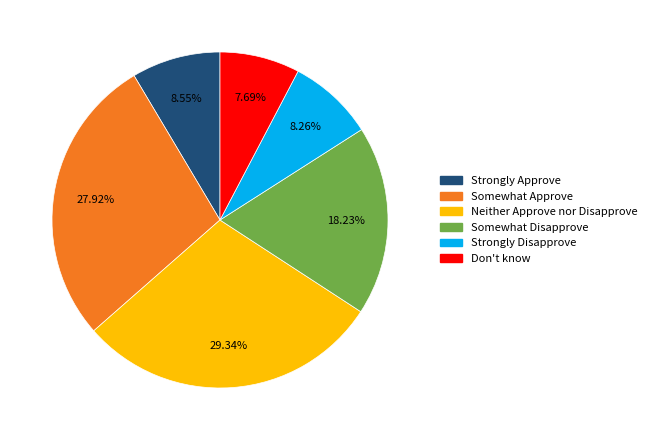

How many slices are in this pie chart?

6